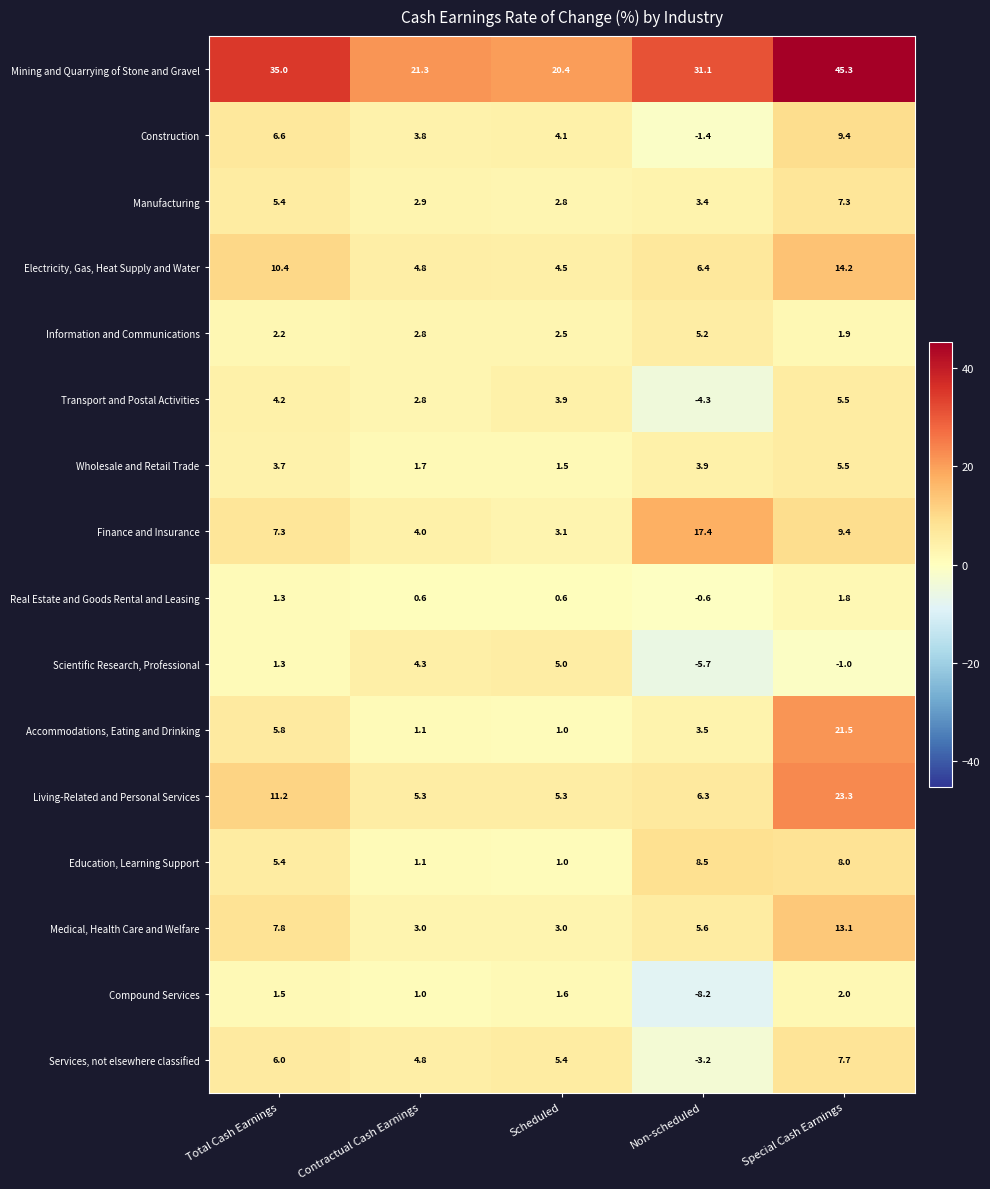

Rank the categories by Mining and Quarrying of Stone and Gravel value from highest to lowest.

Special Cash Earnings, Total Cash Earnings, Non-scheduled, Contractual Cash Earnings, Scheduled